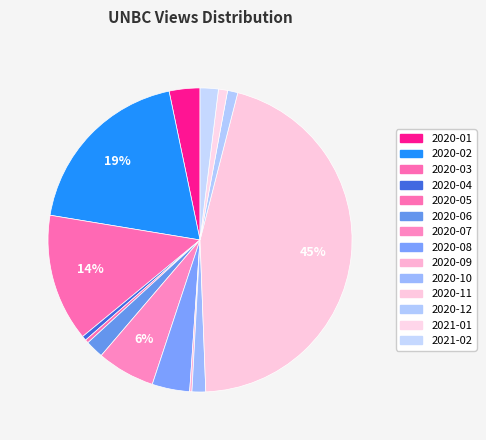

To the nearest percent, what is the combined percentage of 2020-10 and 2020-09?

2%